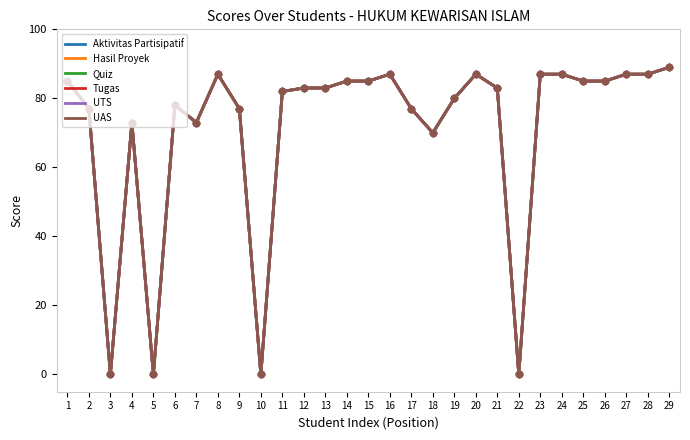

At how many categories does at least one series exceed 24?

25